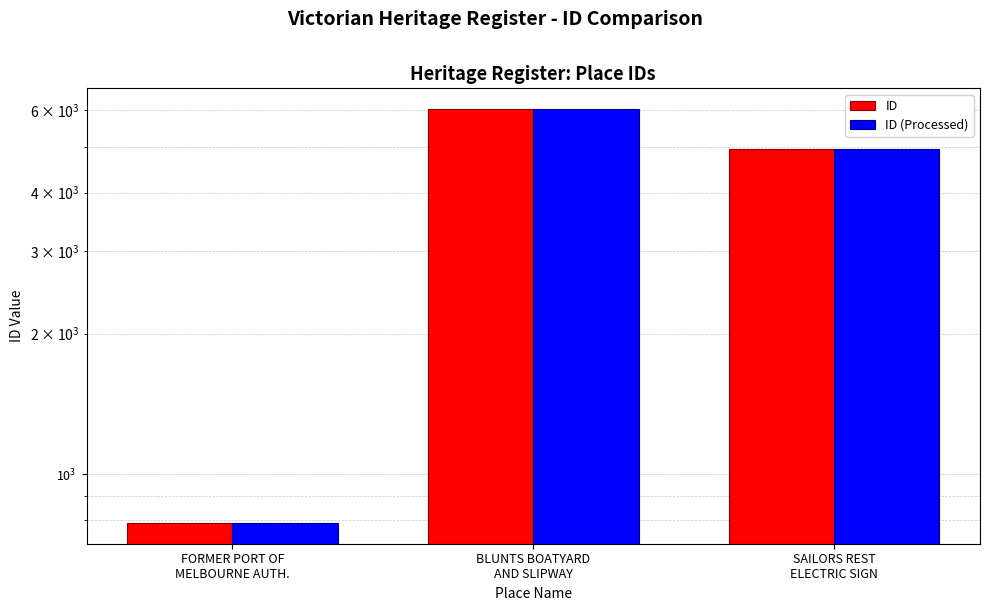

Reading right to left, transcribe all the data shown in this chart.

ID: SAILORS REST
ELECTRIC SIGN=4953	BLUNTS BOATYARD
AND SLIPWAY=6040	FORMER PORT OF
MELBOURNE AUTH.=787
ID (Processed): SAILORS REST
ELECTRIC SIGN=4953	BLUNTS BOATYARD
AND SLIPWAY=6040	FORMER PORT OF
MELBOURNE AUTH.=787